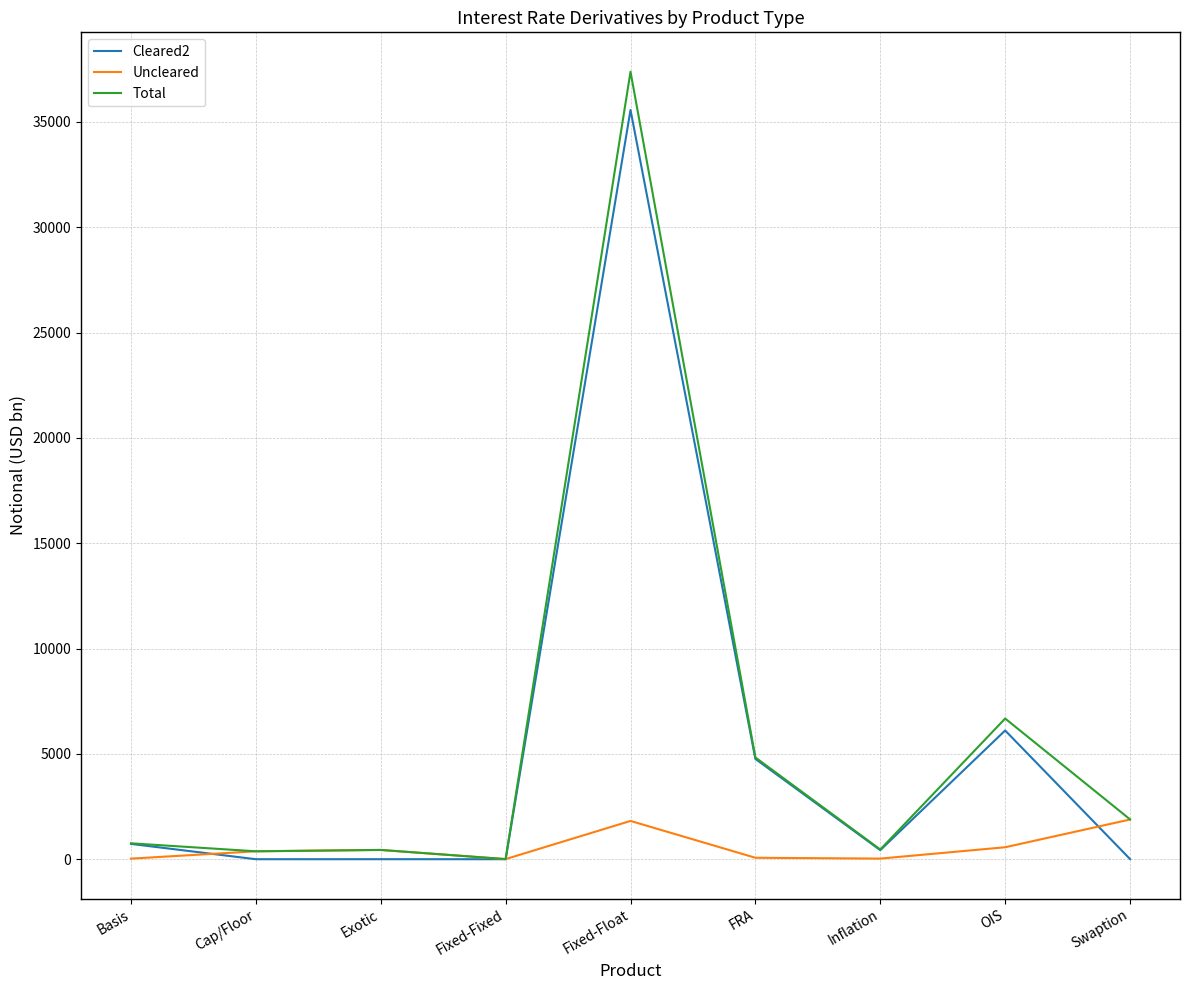

List the series in order of their peak value, highest first.

Total, Cleared2, Uncleared